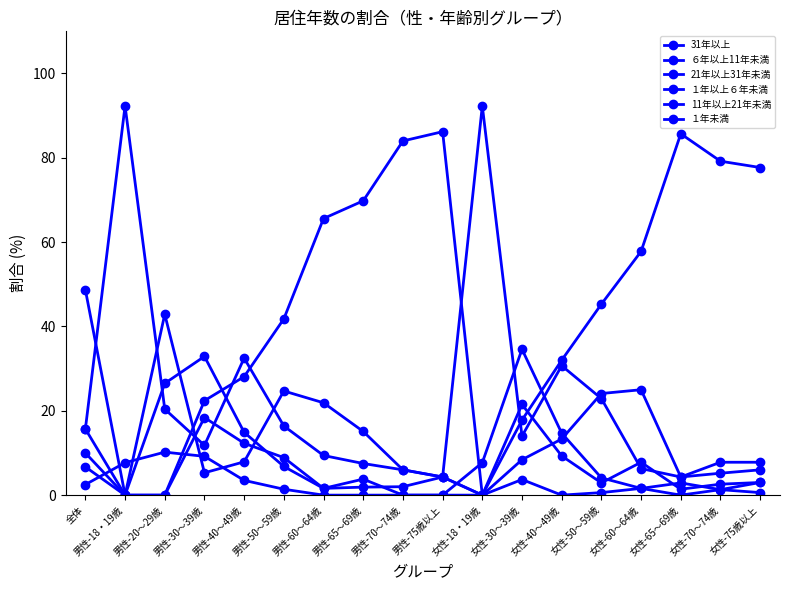

Rank the series by their maximum value, from lowest to highest.

１年未満, ６年以上11年未満, １年以上６年未満, 21年以上31年未満, 31年以上, 11年以上21年未満